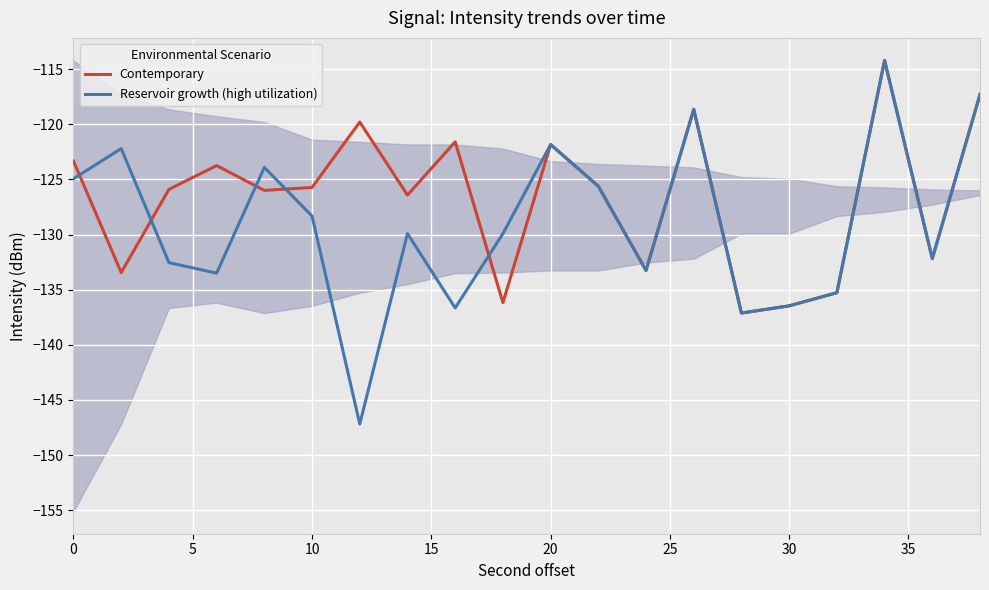

At how many categories does at least one series exceed -141?

20